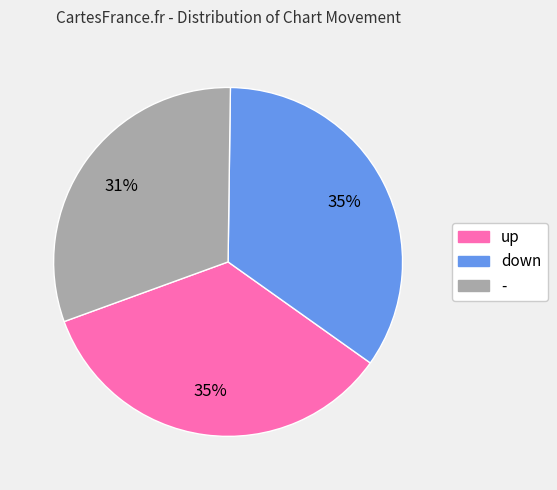

What percentage is the up slice, to the nearest percent?

35%